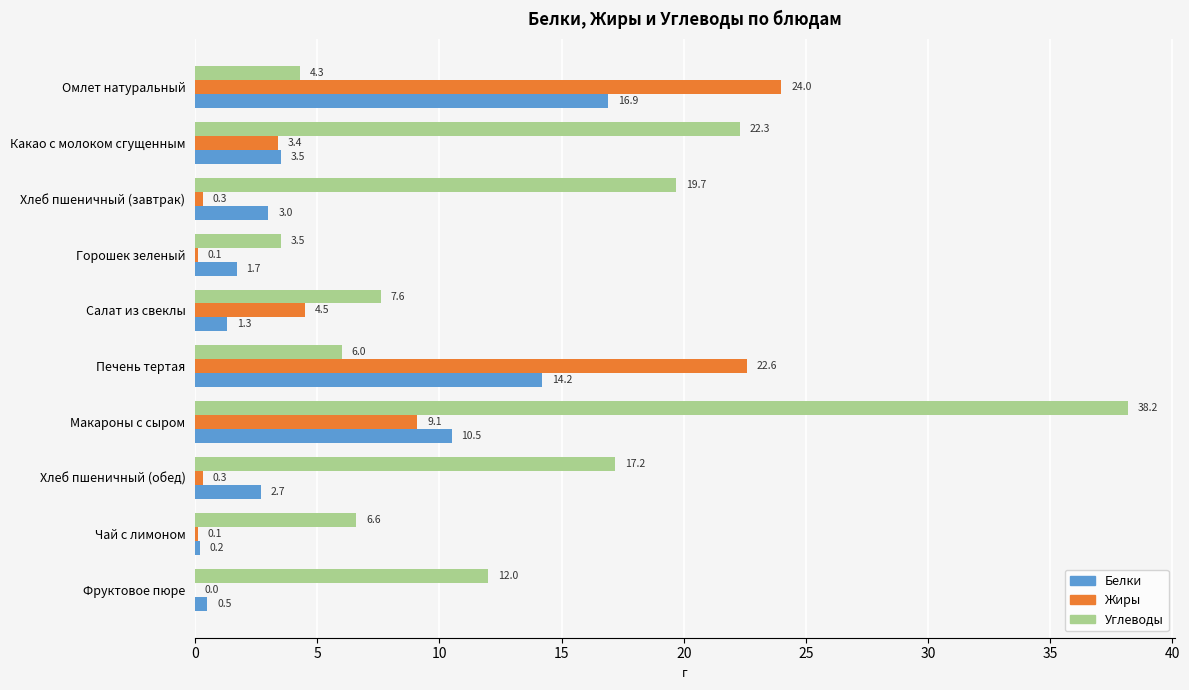

What are all the series names shown in the legend?

Белки, Жиры, Углеводы